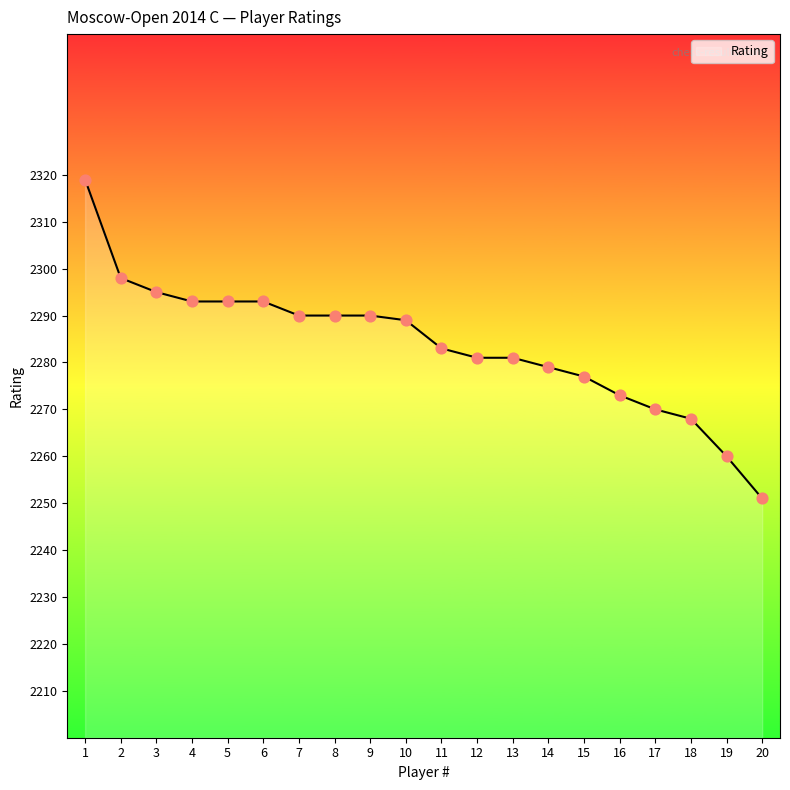

What is the change in value from 1 to 14?

-40